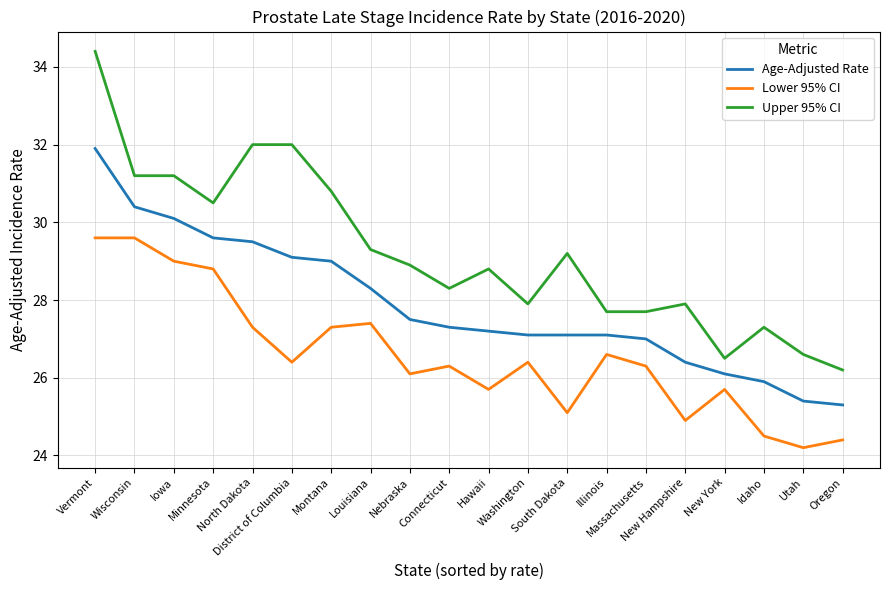

Which series has the largest total across all categories?

Upper 95% CI